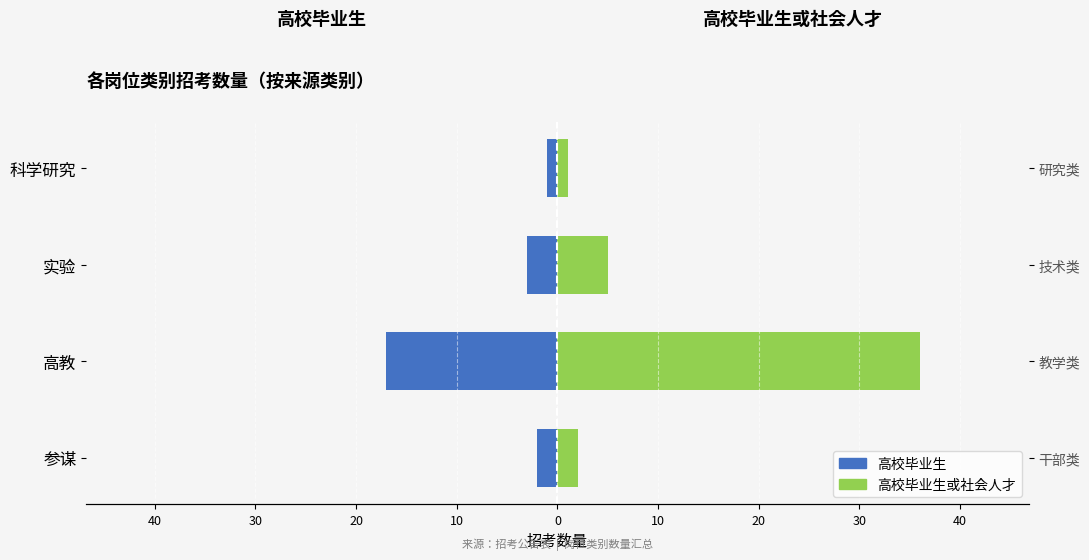

Is it true that 高校毕业生或社会人才 equals 36 at 高教?

True